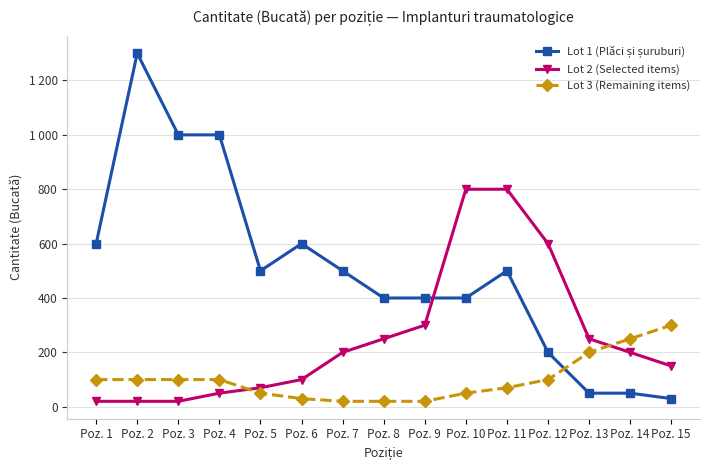

Is this an area chart (filled region under the line)?

No